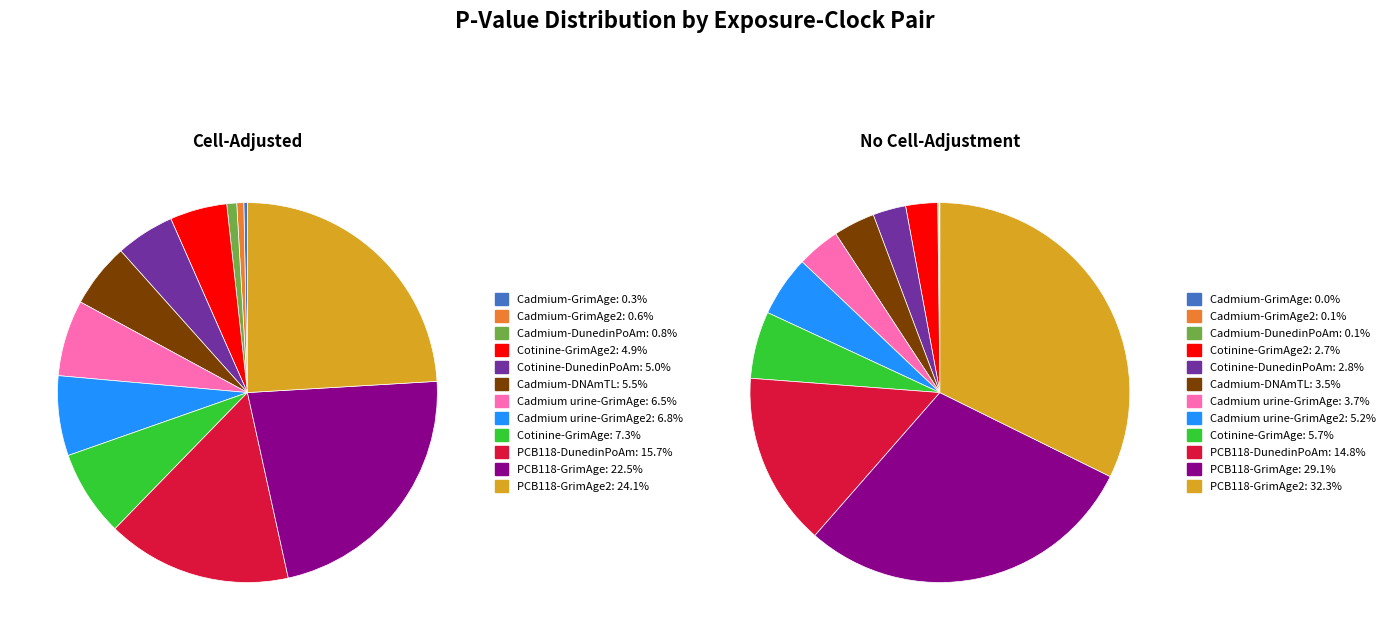

Does Cadmium urine-GrimAge represent more than half of the total?

No